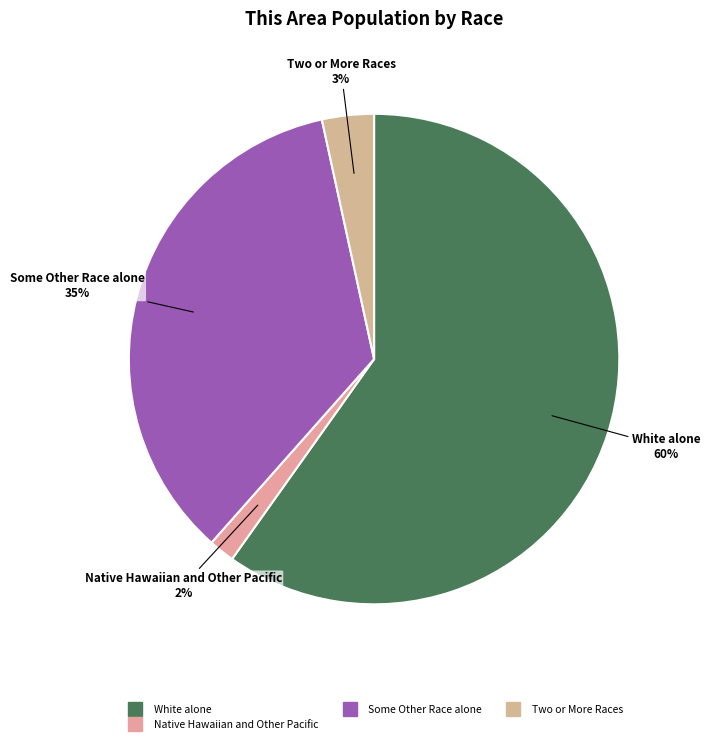

Count the number of slices in the pie.

4